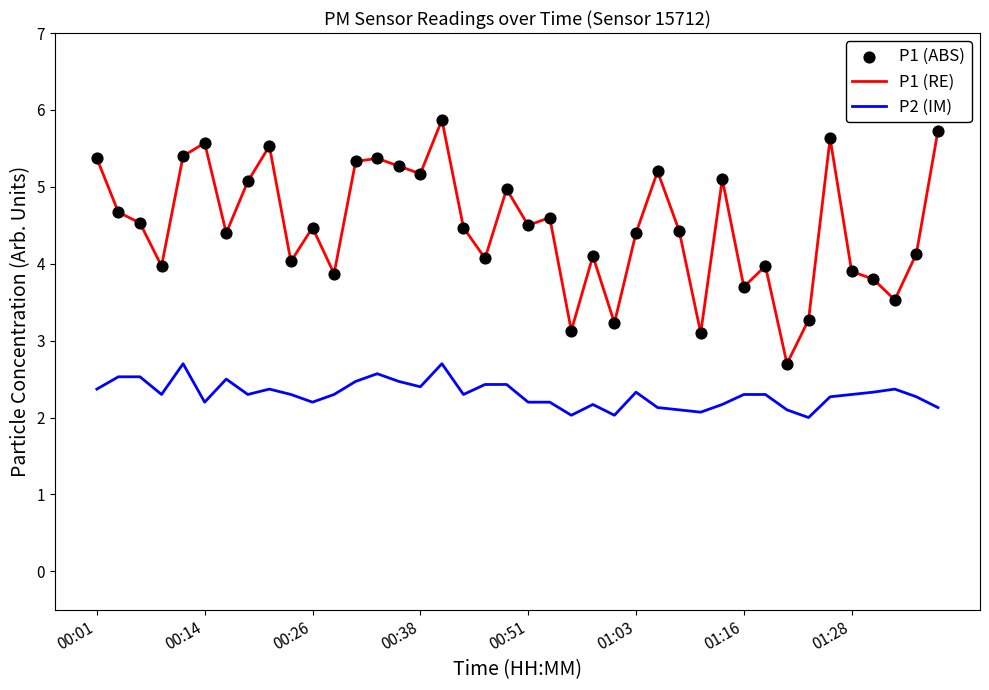

Which series has the largest total across all categories?

P1 (RE)